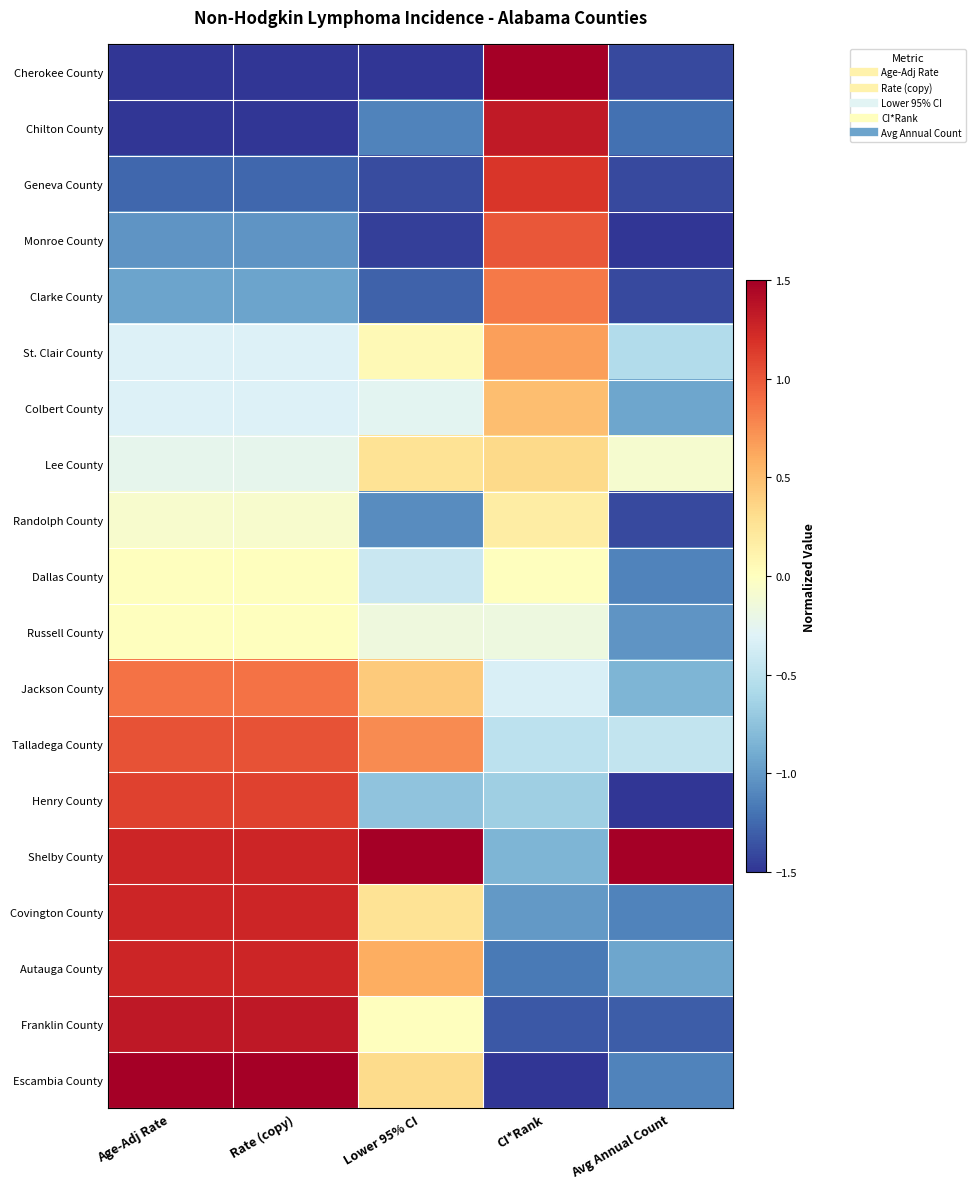

What is the maximum value shown in the chart?

1.5